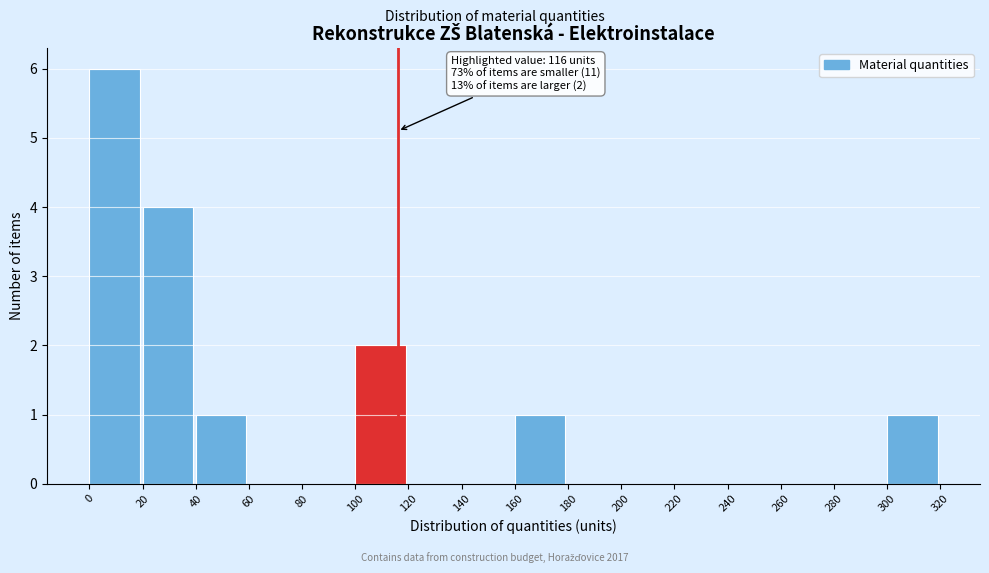

Over which range of the x-axis is the bar tallest?

0 to 20